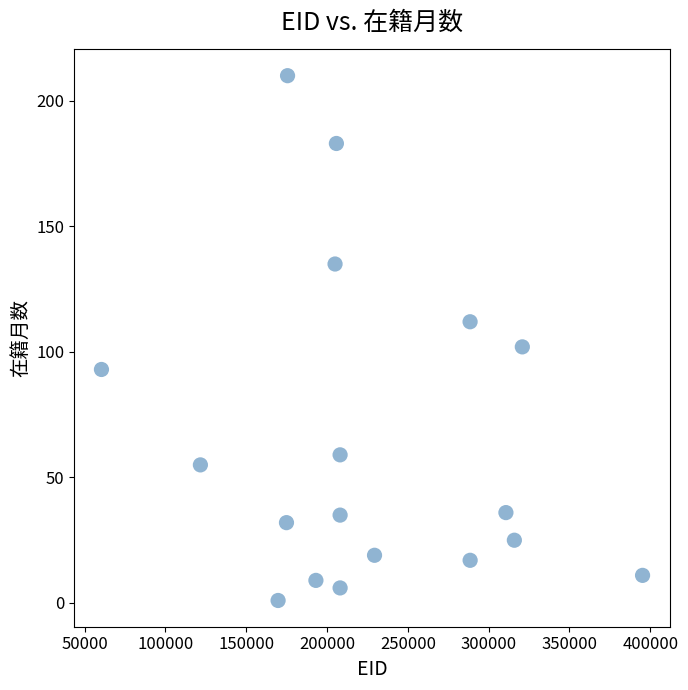

What Y value in the scatter plot is closest to 105?

102